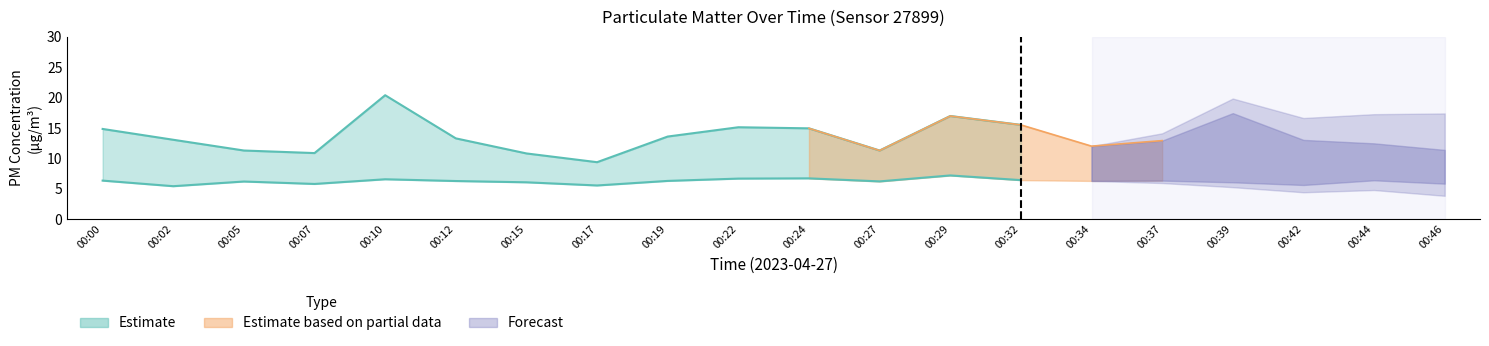

True or false: P2 and P1 intersect in this chart.

False